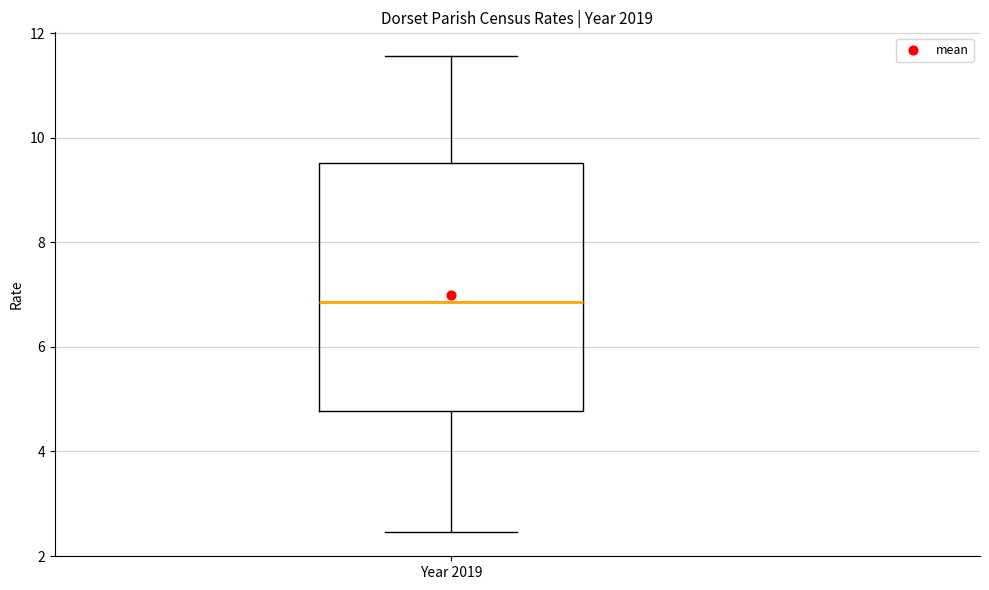

Read this box plot against the y-axis: the position of the median line, the range covered by the box, and the ends of both whiskers. The values are not printed on the chart, so give them approximately, as read against the axis.

median 6.8, box 4.8 to 9.6, whiskers 2.4 to 11.6